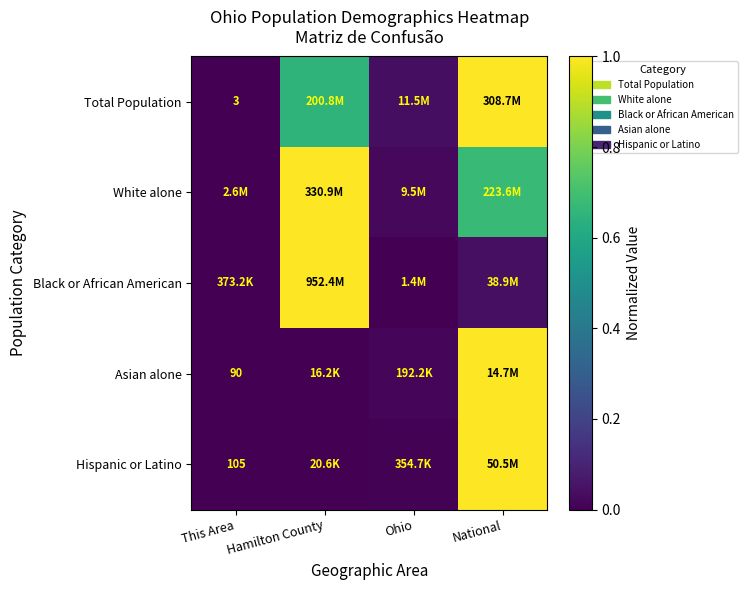

How many distinct data groups are displayed?

5